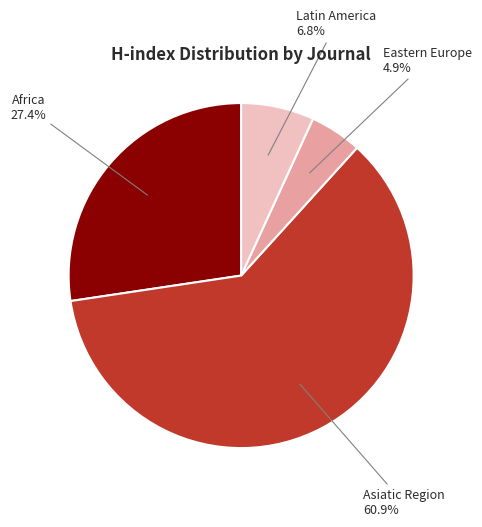

Is there any slice that represents more than half of the pie?

Yes